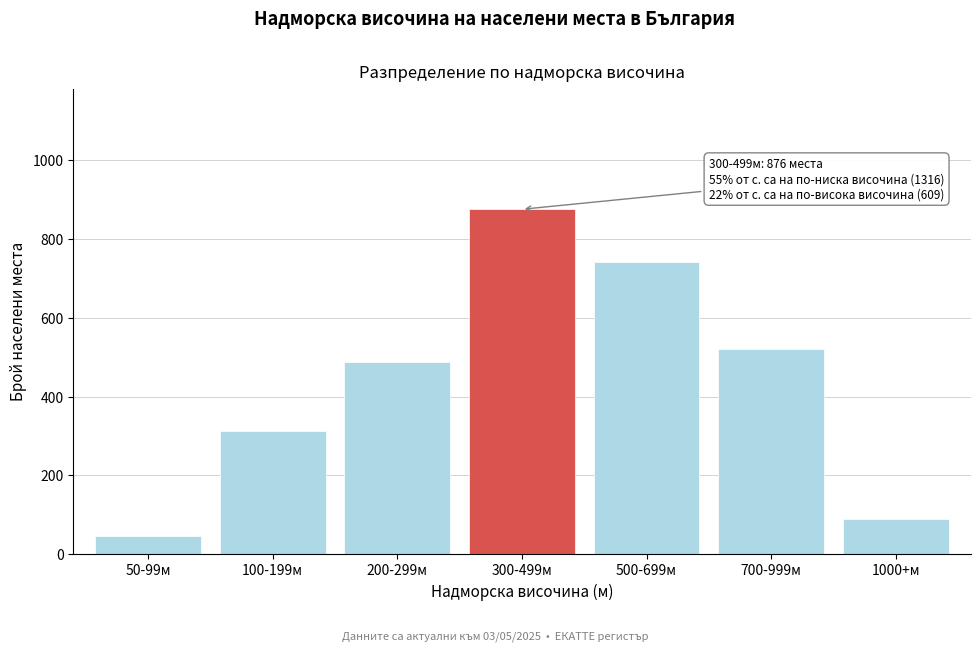

Reading right to left, list all the values displayed in this chart.

88	521	743	876	489	312	45